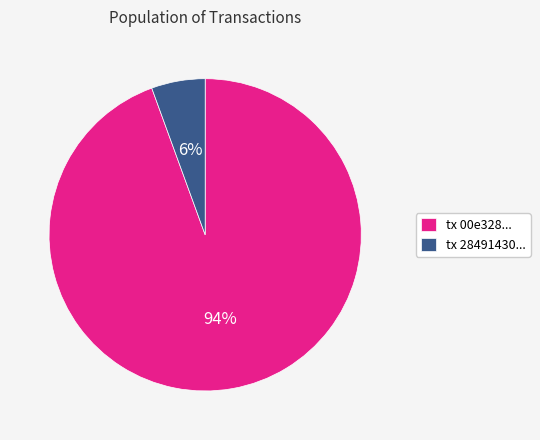

Does tx 00e328... represent more than half of the total?

Yes